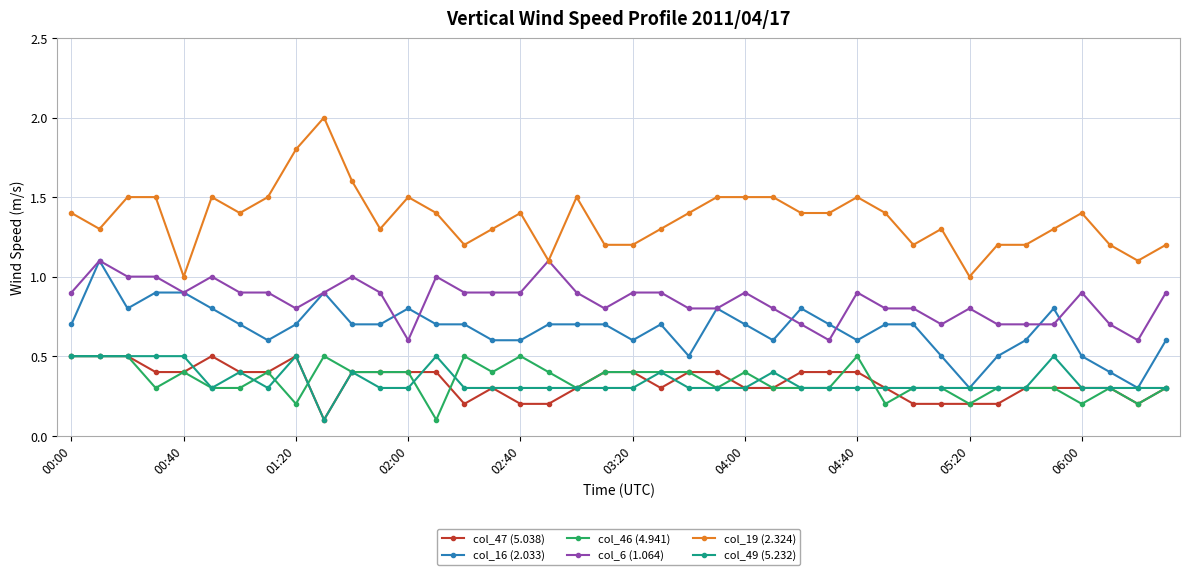

What is the value of the col_47 (5.038) point at the 35th from the left?

0.3